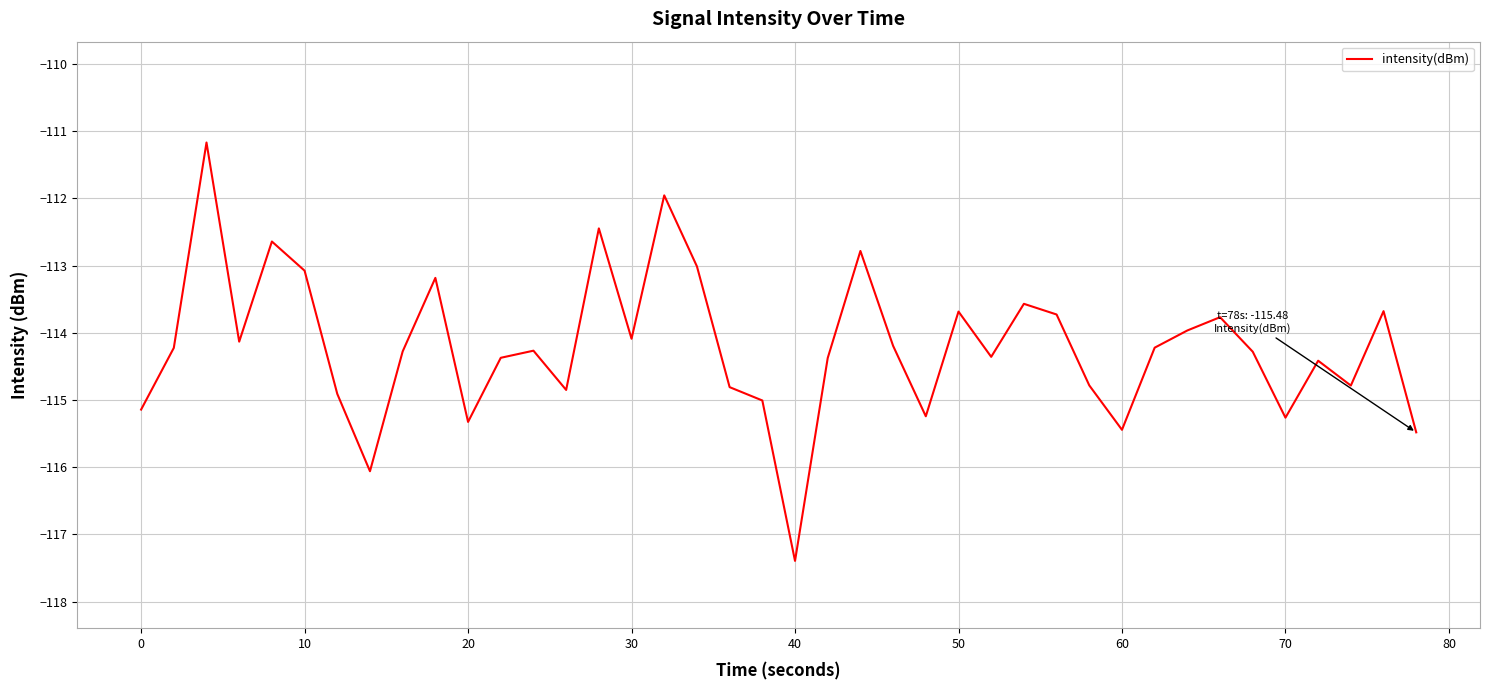

What is the greatest value displayed?

-111.2